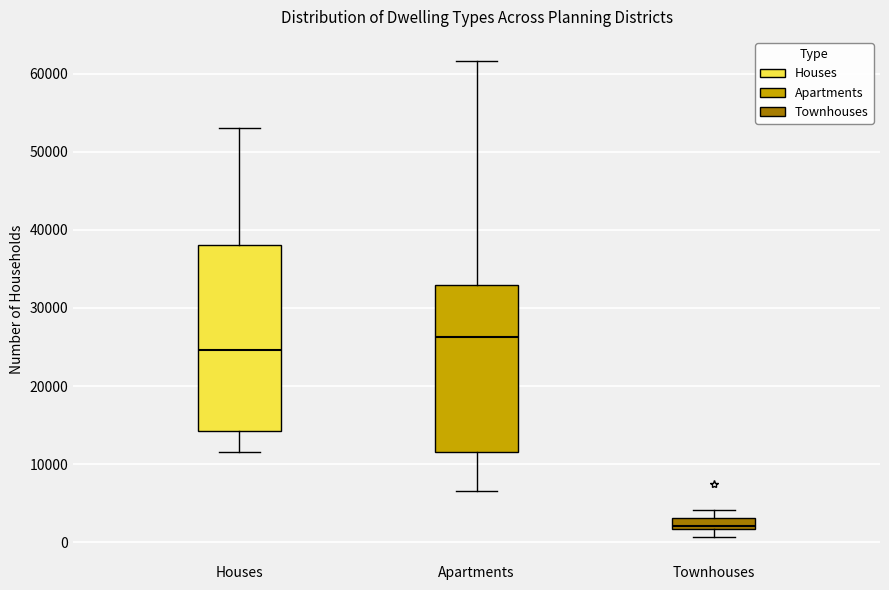

Where does the upper whisker of the box for Townhouses end on the y-axis? The values are not printed on the chart, so give them approximately, as read against the axis.

4000